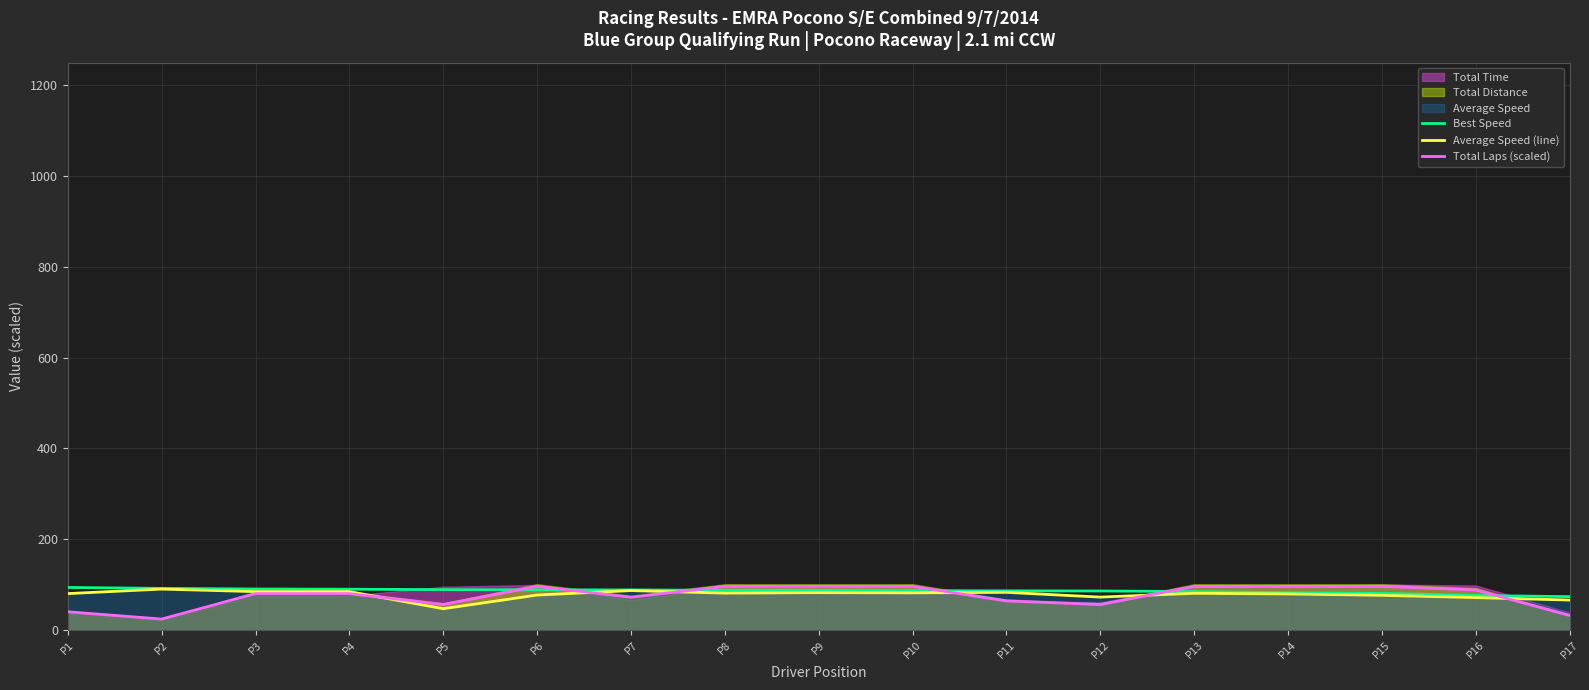

At how many categories does at least one series exceed 66?

17